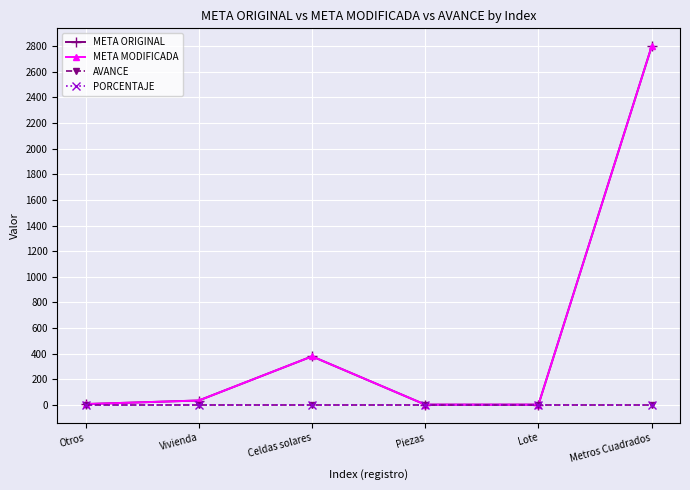

Is this an area chart (filled region under the line)?

No